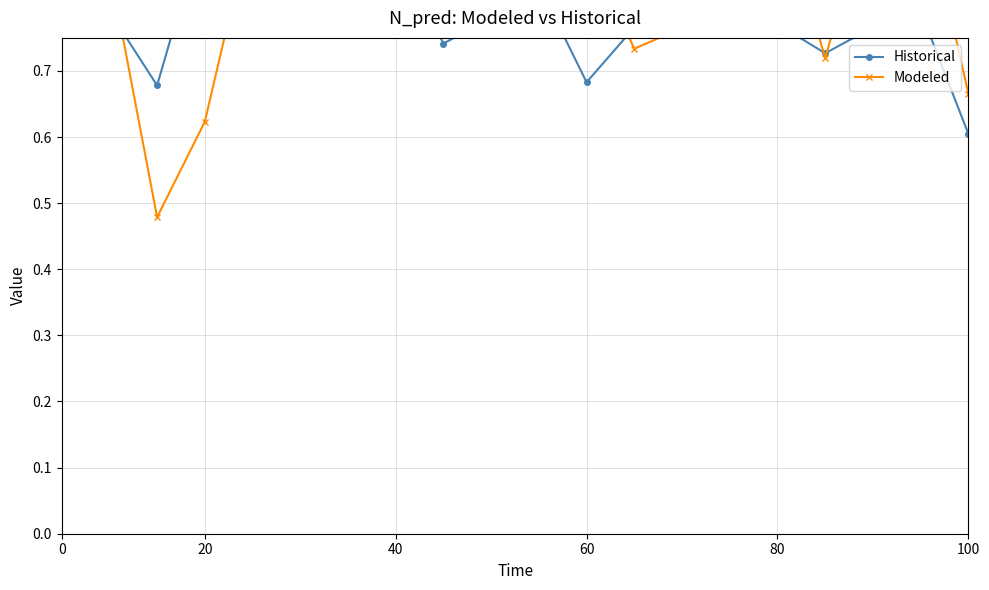

What is the difference between the maximum and second lowest values in the Modeled series?

0.4